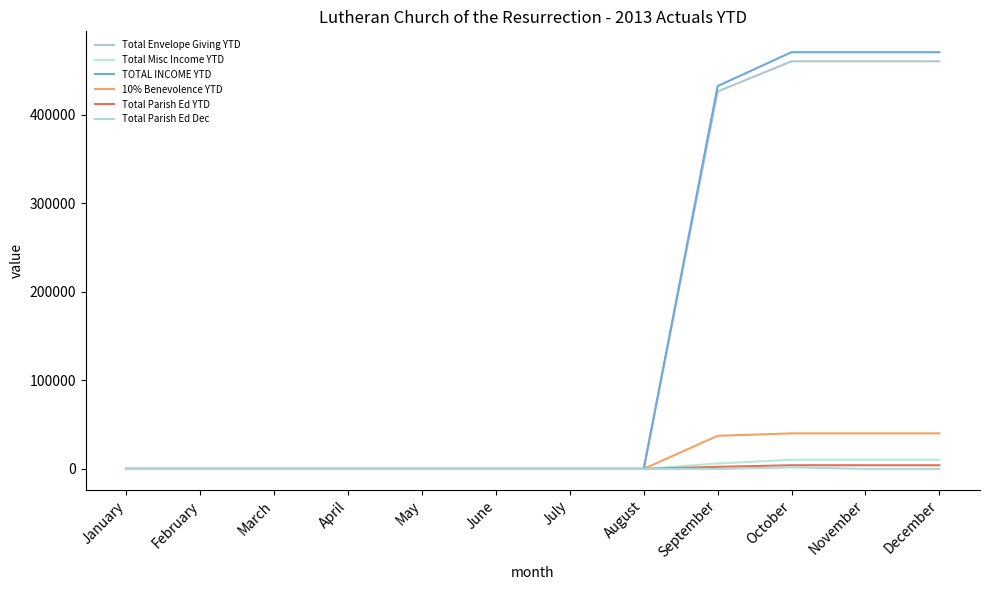

What is the difference between the maximum and minimum values in the Total Misc Income YTD series?

10336.6